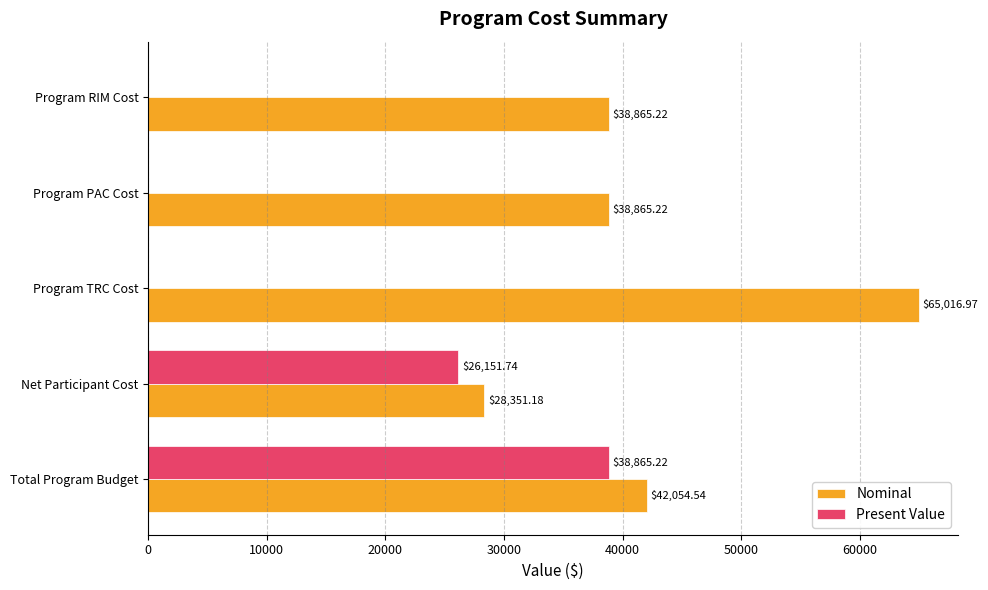

Which label corresponds to the largest value in the chart?

Program TRC Cost